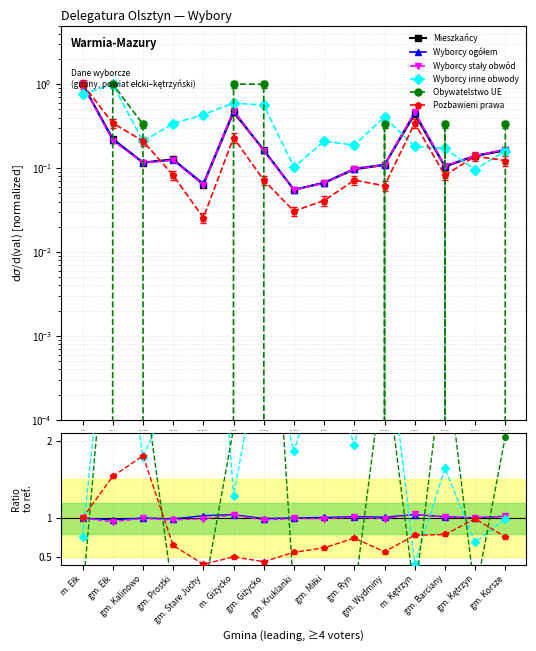

How many lines are shown in the chart?

6